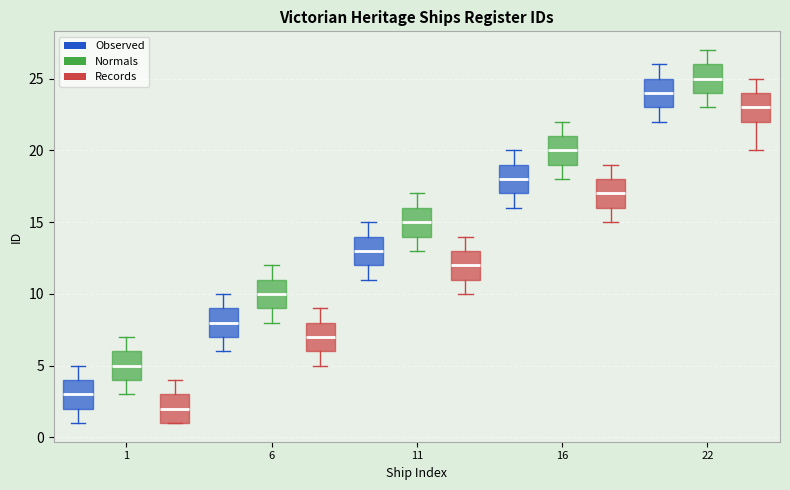

Reading left to right, transcribe this box plot: for each box, give where its median line is, the range the box spans, and where its two whiskers end, as read against the y-axis. The values are not printed on the chart, so give them approximately, as read against the axis.

1 (Observed): median 3, box 2 to 4, whiskers 1 to 5
1 (Normals): median 5, box 4 to 6, whiskers 3 to 7
1 (Records): median 2, box 1 to 3, whiskers 1 to 4
6 (Observed): median 8, box 7 to 9, whiskers 6 to 10
6 (Normals): median 10, box 9 to 11, whiskers 8 to 12
6 (Records): median 7, box 6 to 8, whiskers 5 to 9
11 (Observed): median 13, box 12 to 14, whiskers 11 to 15
11 (Normals): median 15, box 14 to 16, whiskers 13 to 17
11 (Records): median 12, box 11 to 13, whiskers 10 to 14
16 (Observed): median 18, box 17 to 19, whiskers 16 to 20
16 (Normals): median 20, box 19 to 21, whiskers 18 to 22
16 (Records): median 17, box 16 to 18, whiskers 15 to 19
22 (Observed): median 24, box 23 to 25, whiskers 22 to 26
22 (Normals): median 25, box 24 to 26, whiskers 23 to 27
22 (Records): median 23, box 22 to 24, whiskers 20 to 25